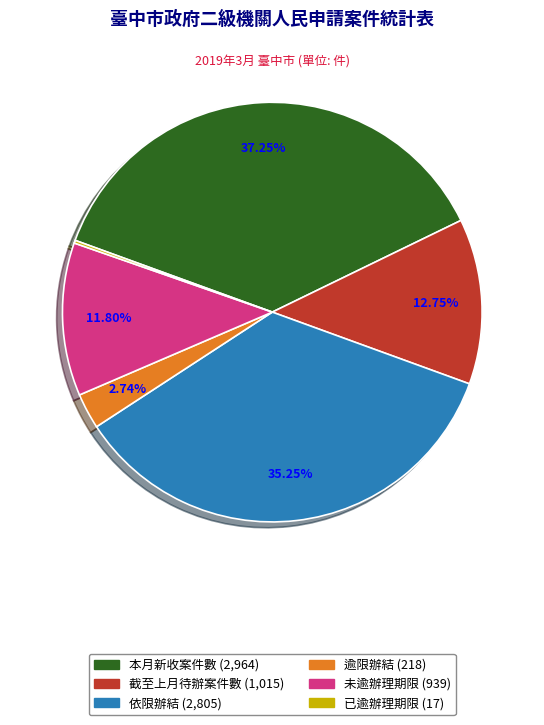

Approximately how many times larger is the value at 未逾辦理期限 compared to 本月新收案件數?

0.3